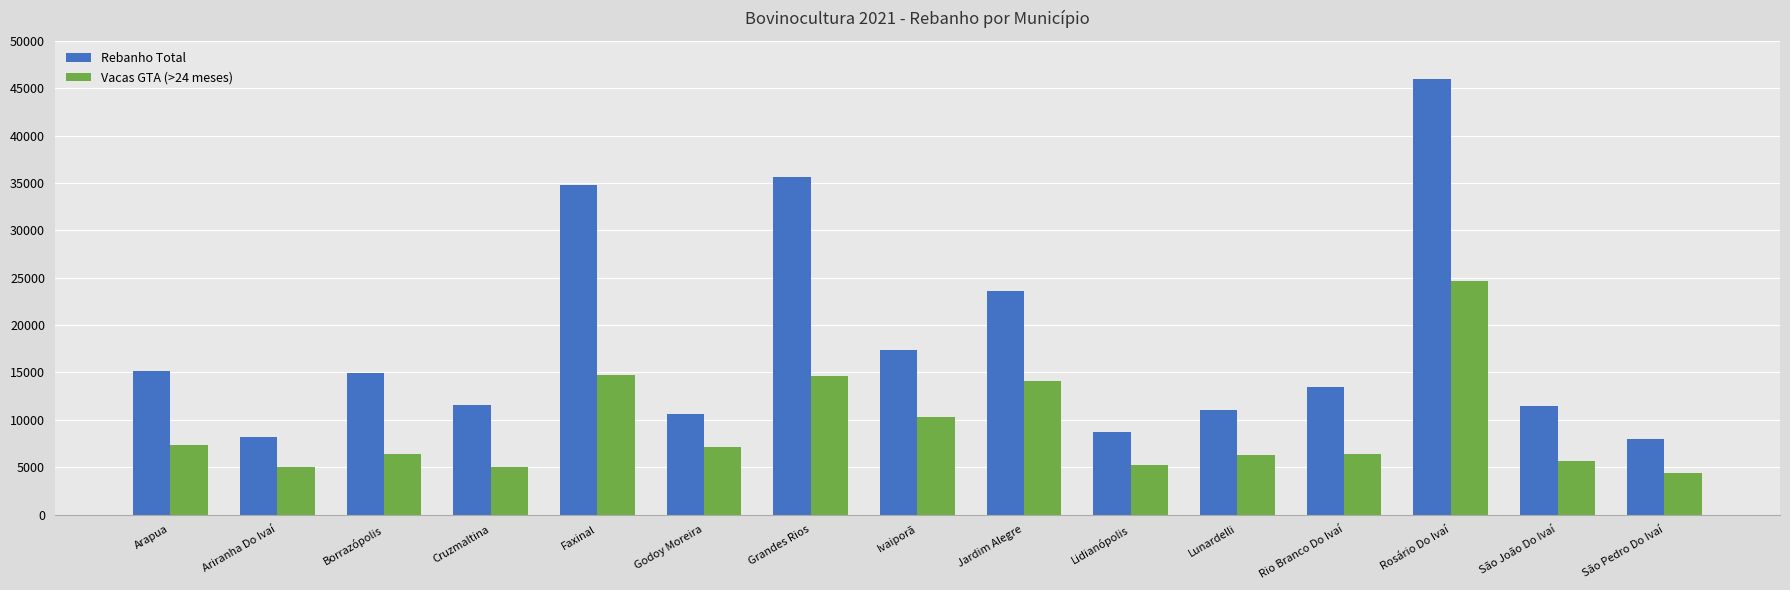

What are all the series names shown in the legend?

Rebanho Total, Vacas GTA (>24 meses)